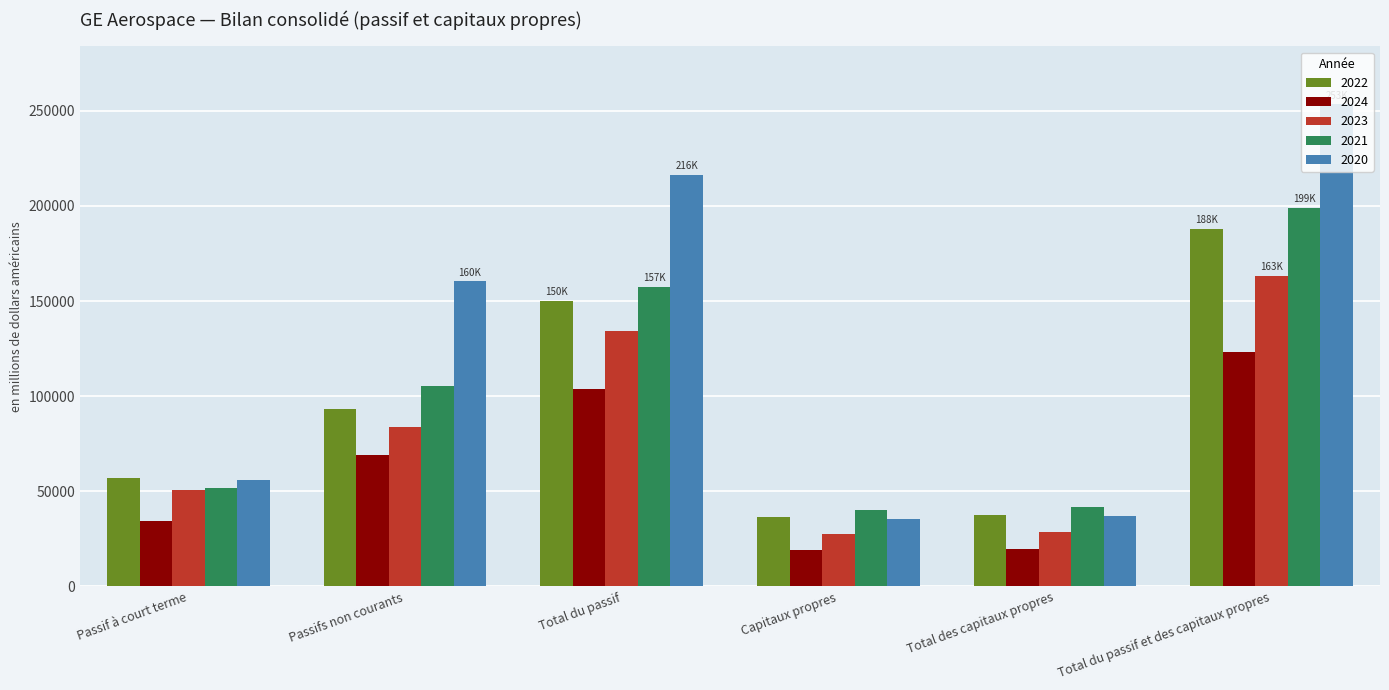

Which category has the highest value in the 2020 series?

Total du passif et des capitaux propres